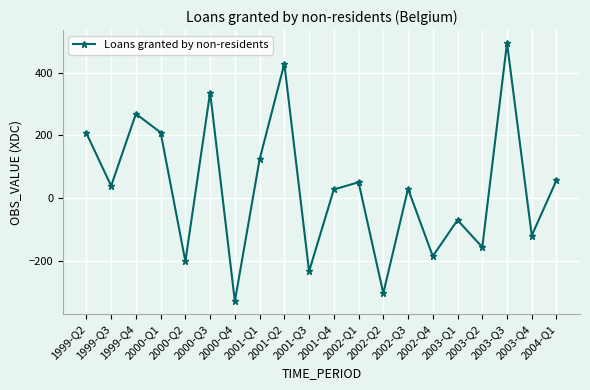

How many data points does each series have?

20